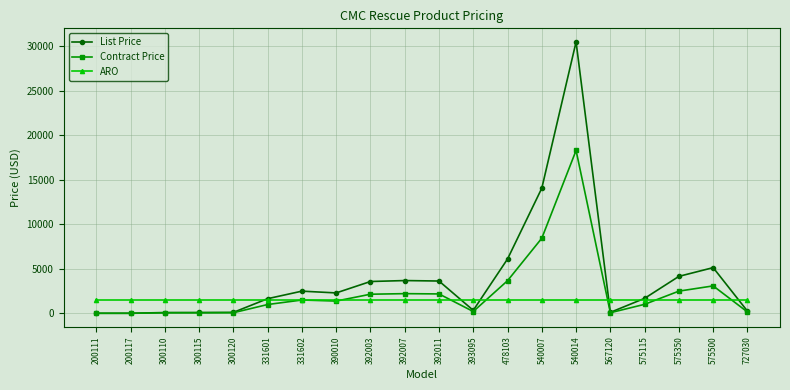

True or false: List Price has more than 0 interior local peaks.

True